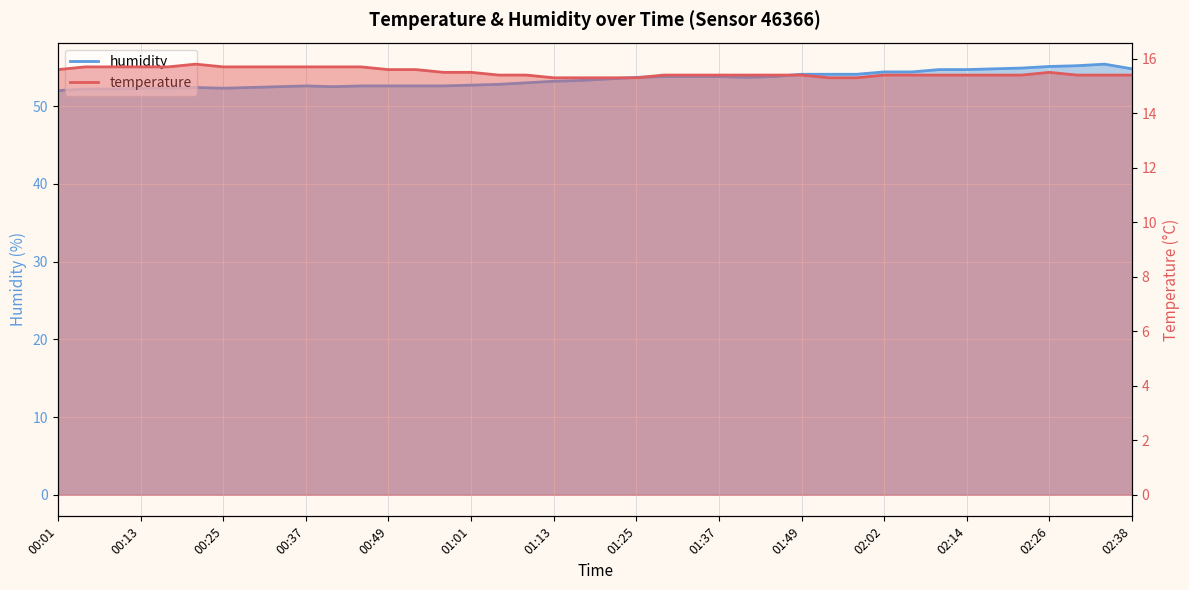

What is the label of the 25th point from the right?

01:01